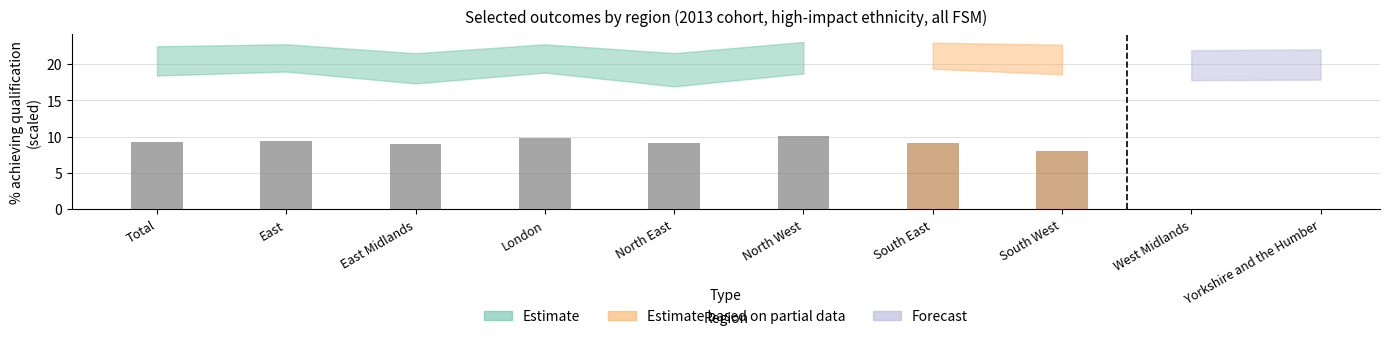

The chart shows a value of 9.2 at Total. True or false?

True